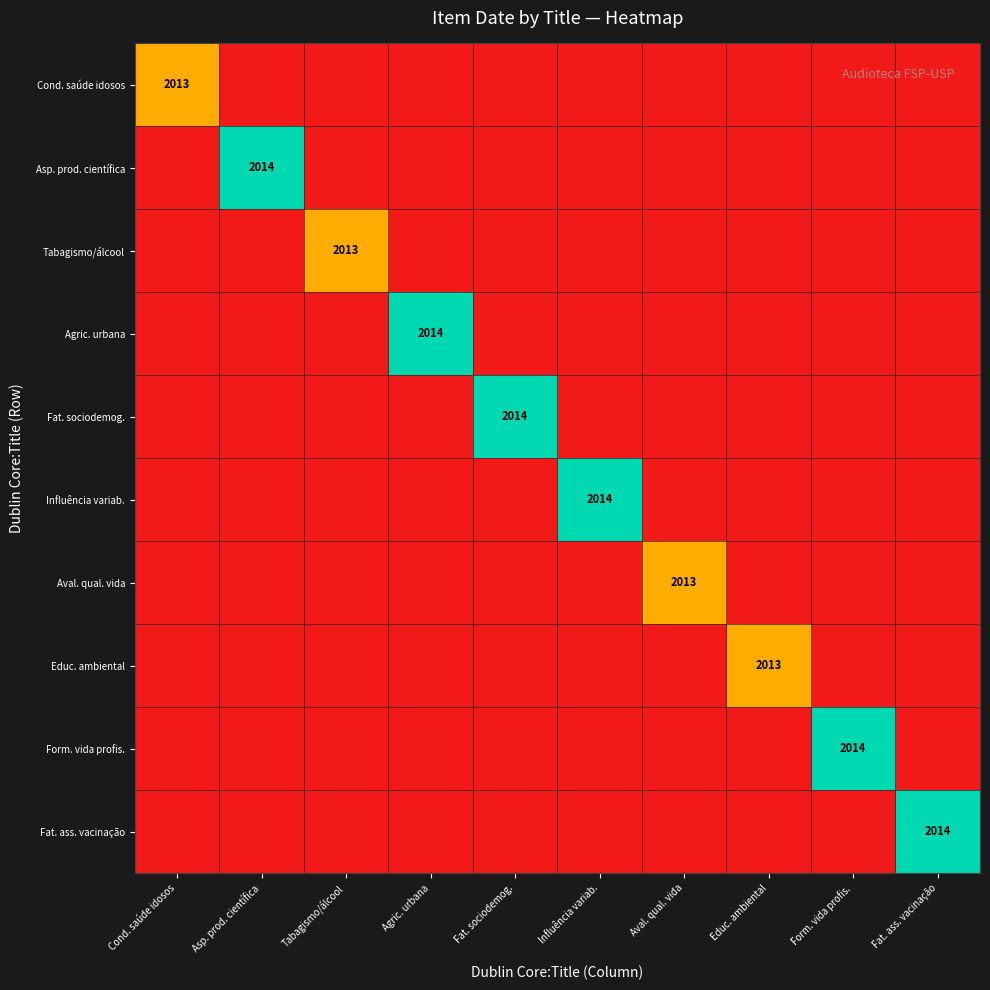

At how many categories does at least one series exceed 0?

10